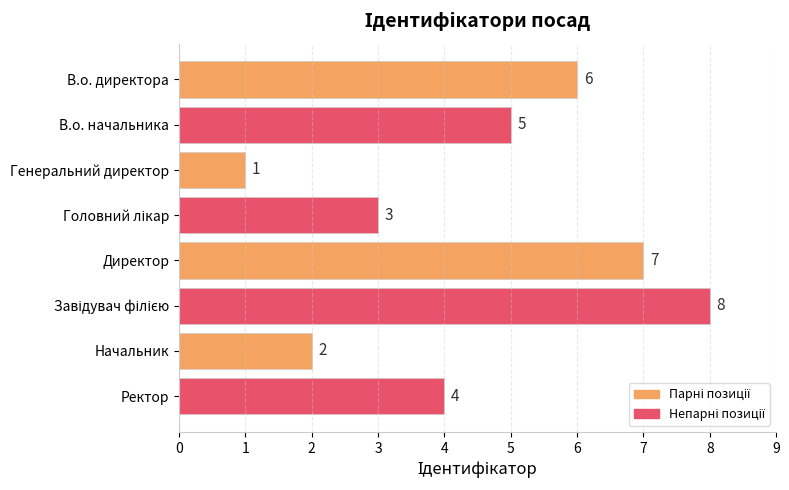

What is the sum of all values?

36